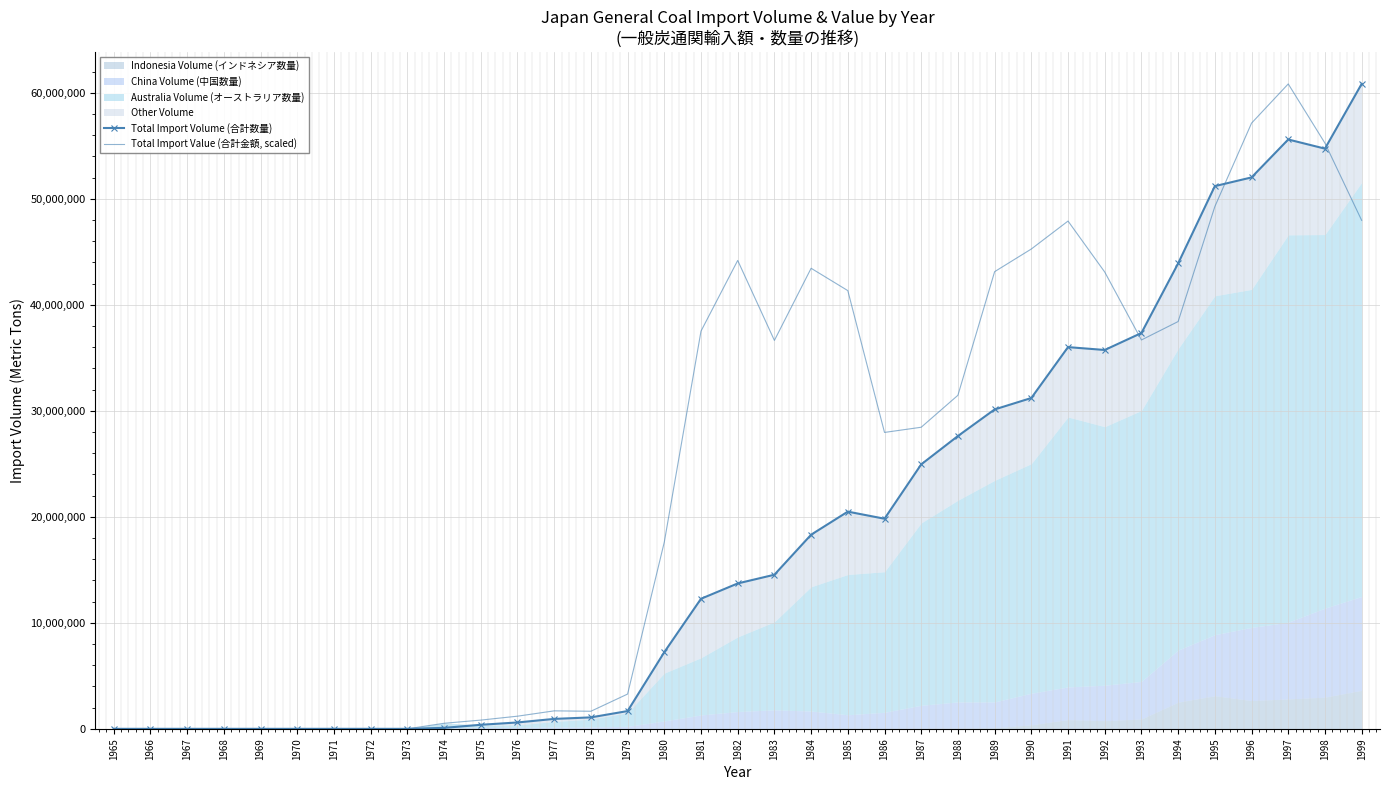

What is the highest value of the Total Import Value (合計金額, scaled) series?

60838220.8